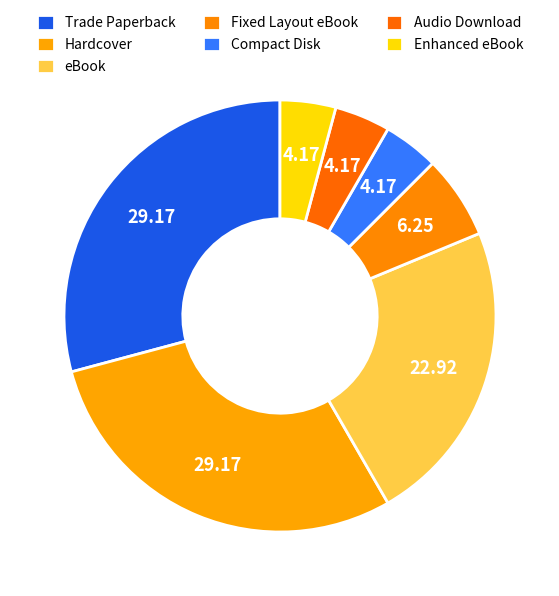

What is the ratio of the value at Fixed Layout eBook to the value at Hardcover?

0.2